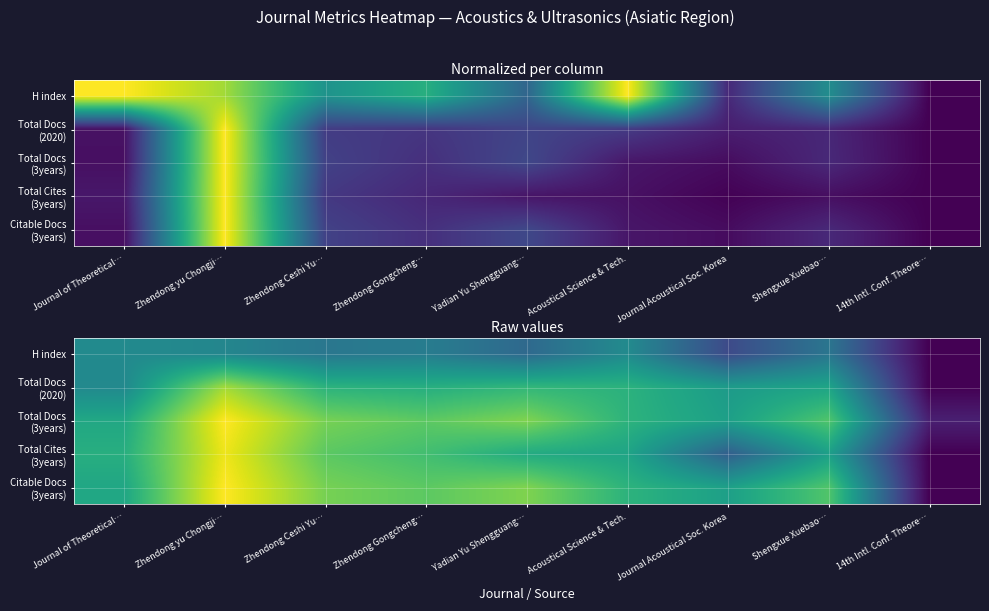

What is the difference between the Total Docs (3years) values at Journal Acoustical Soc. Korea and Shengxue Xuebao…?

1.3